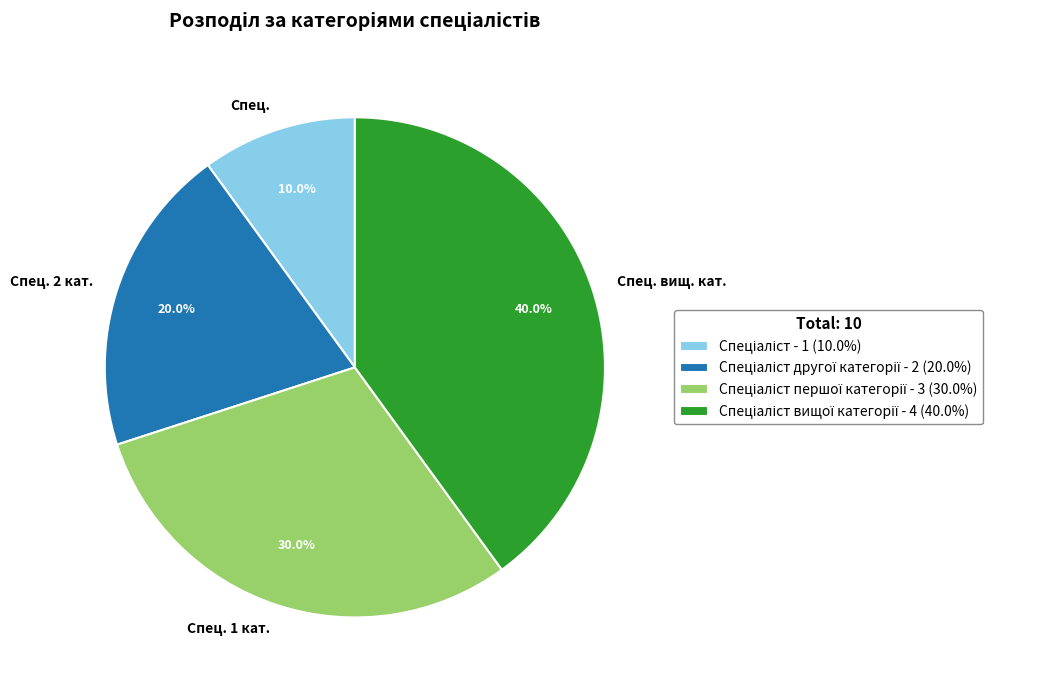

How many segments does this pie chart have?

4